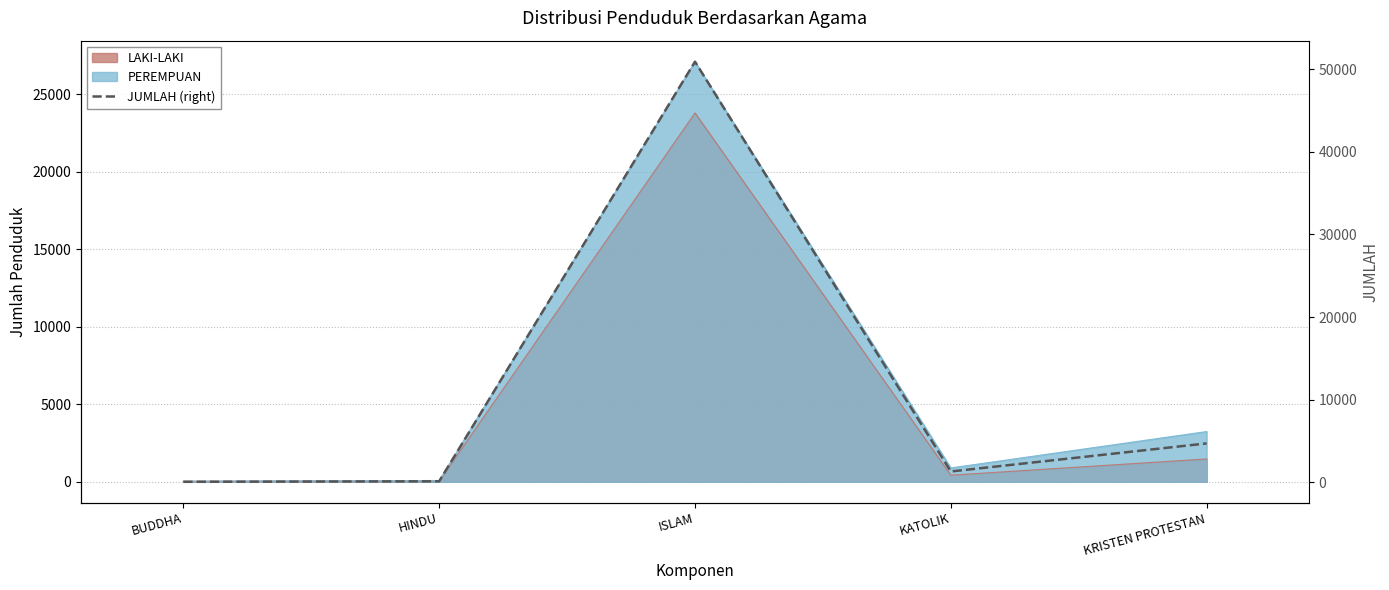

Which label corresponds to the smallest value in the chart?

BUDDHA